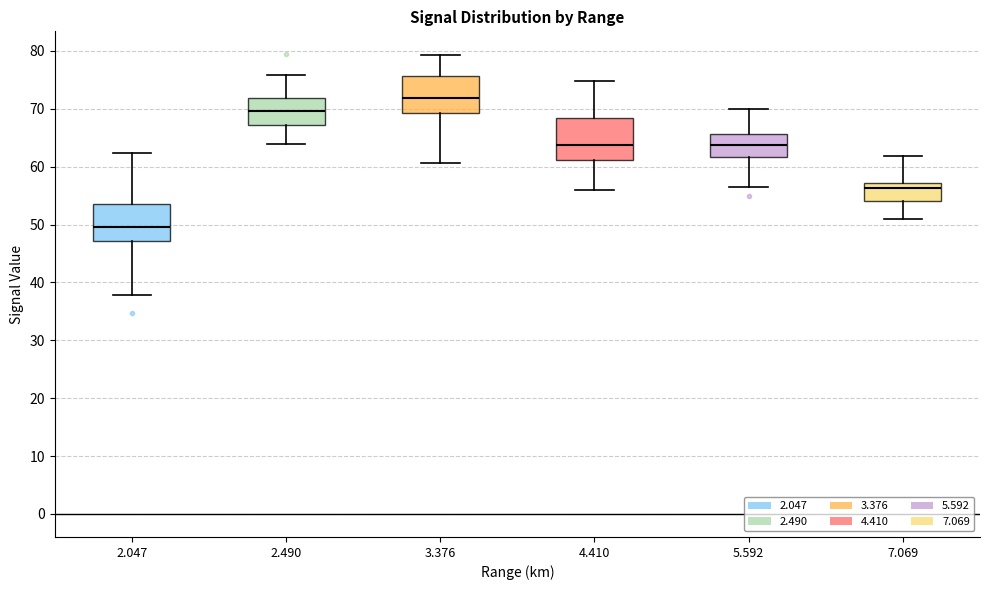

Which box's median line is the highest?

3.376